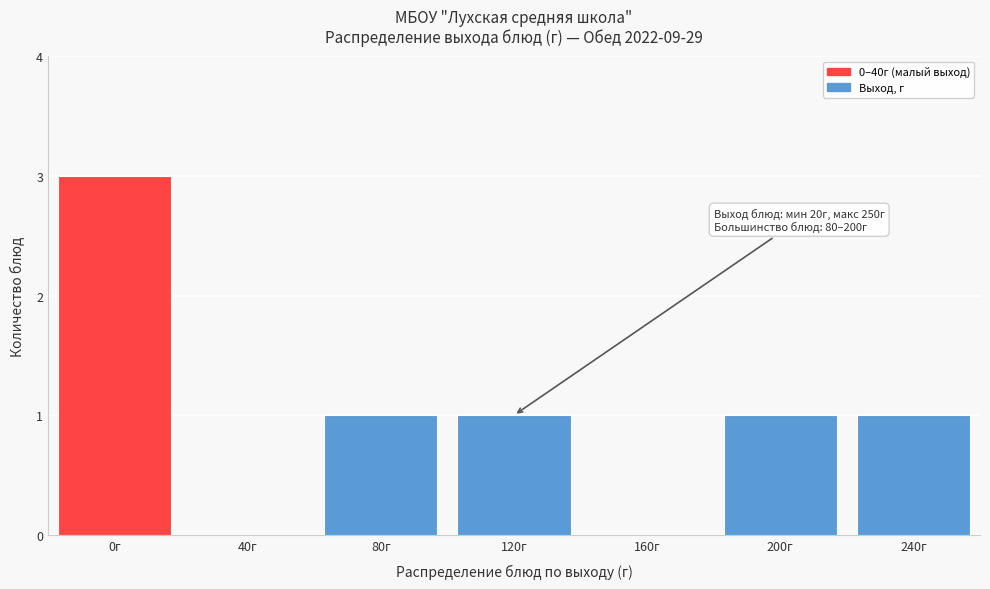

Reading right to left, what are all the values shown in this chart?

240г=1	200г=1	160г=0	120г=1	80г=1	40г=0	0г=3